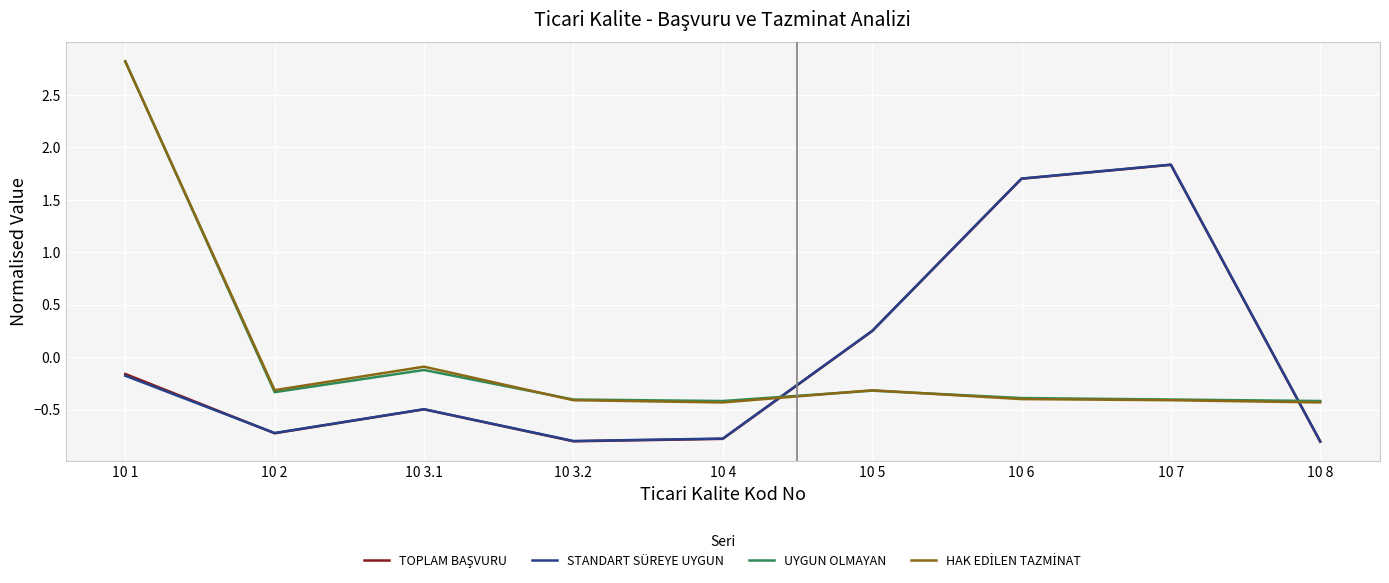

What is the spread (max minus min) of values at 10 1?

3.0